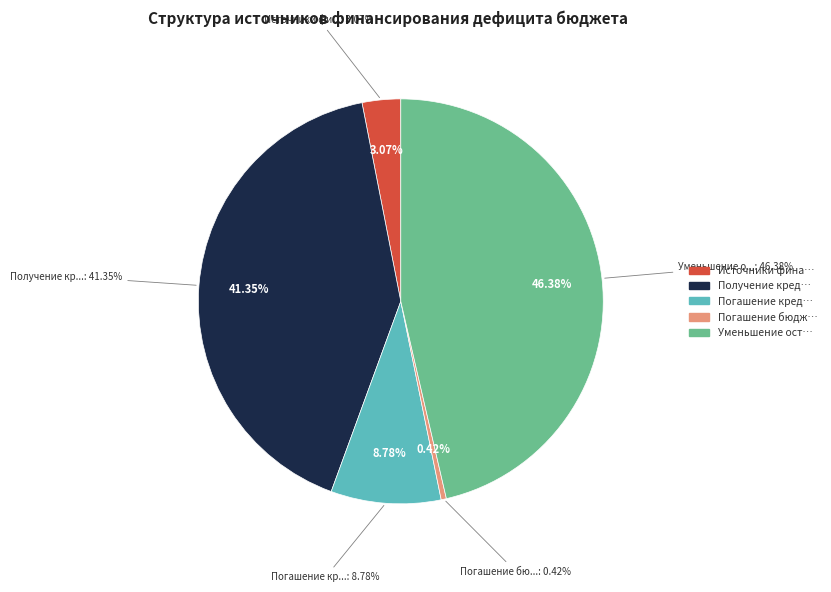

What is the ratio of the value at Уменьшение остатков средств to the value at Источники финансирования дефицита?

15.1